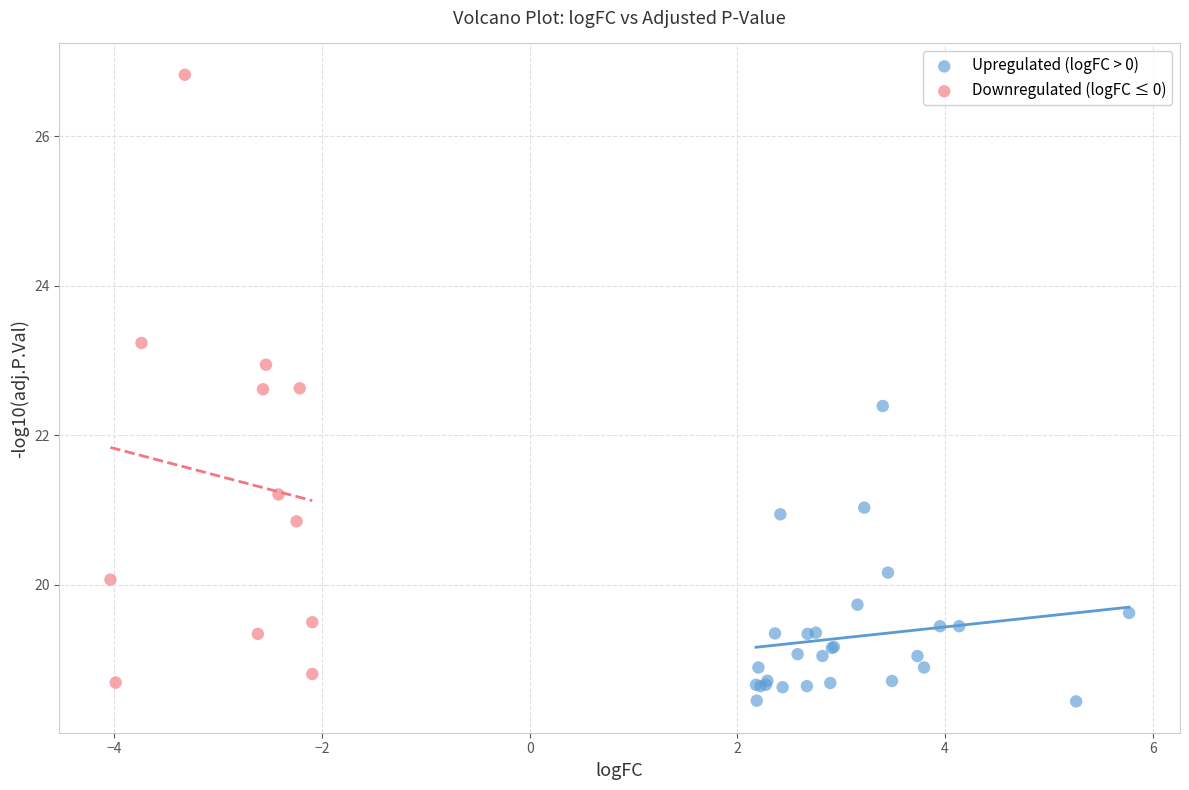

Which series reaches the maximum Y coordinate?

Downregulated (logFC ≤ 0)